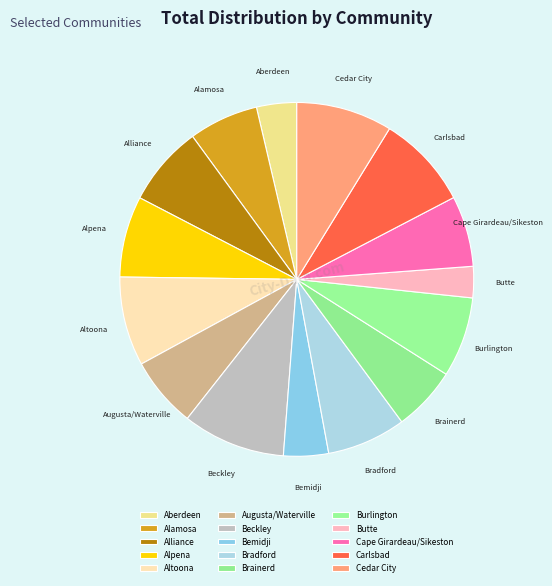

How many segments does this pie chart have?

15